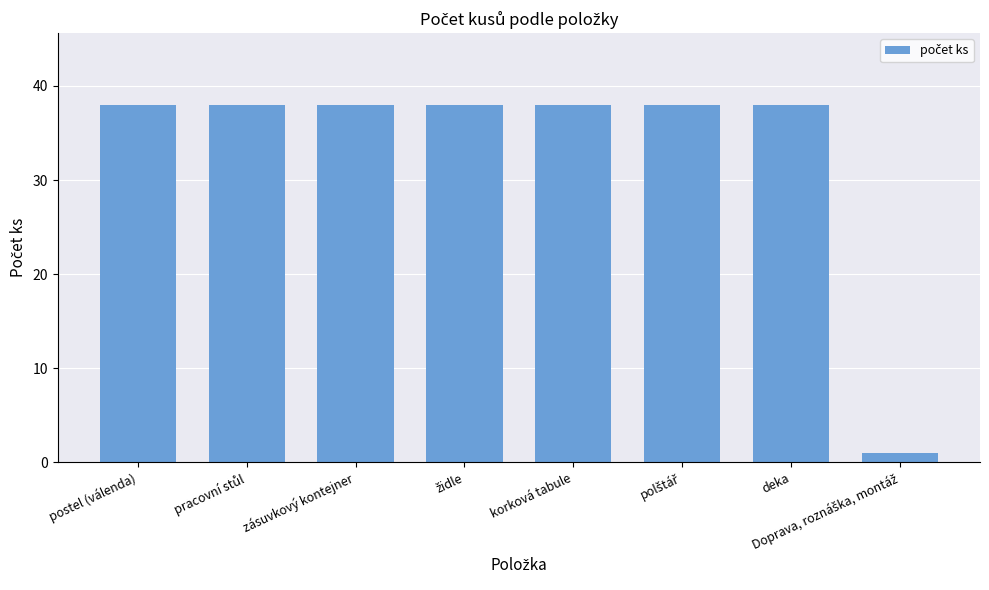

What is the maximum value shown in the chart?

38